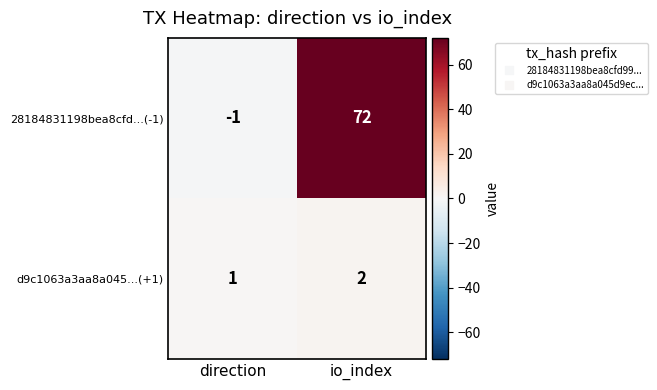

At how many categories does at least one series exceed 35?

1